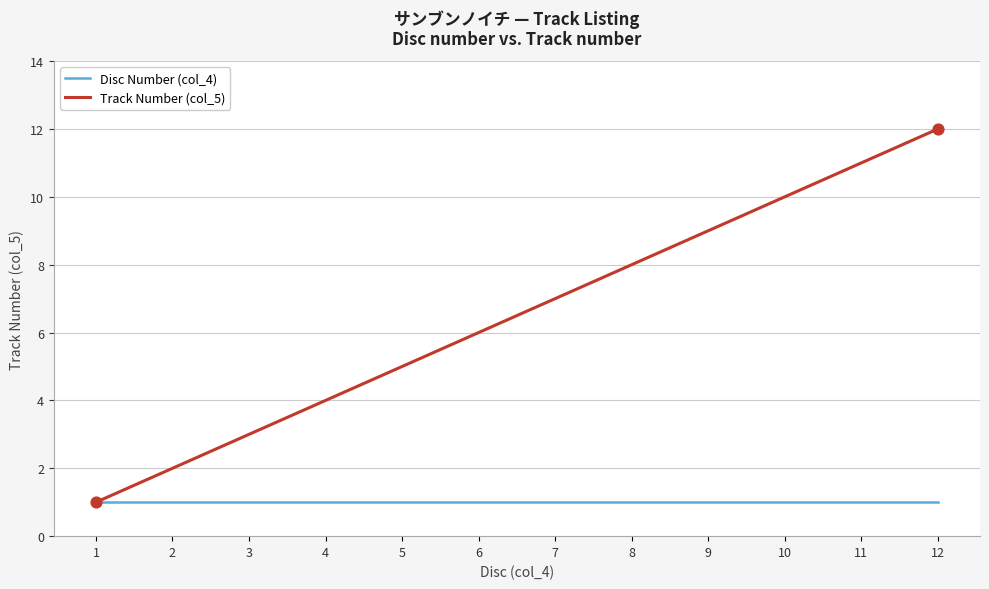

Between 3 and 12, which series saw the biggest shift?

Track Number (col_5)